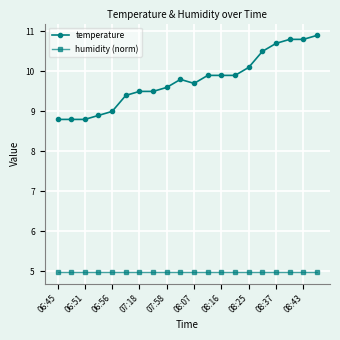

What is the maximum value for temperature?

10.9